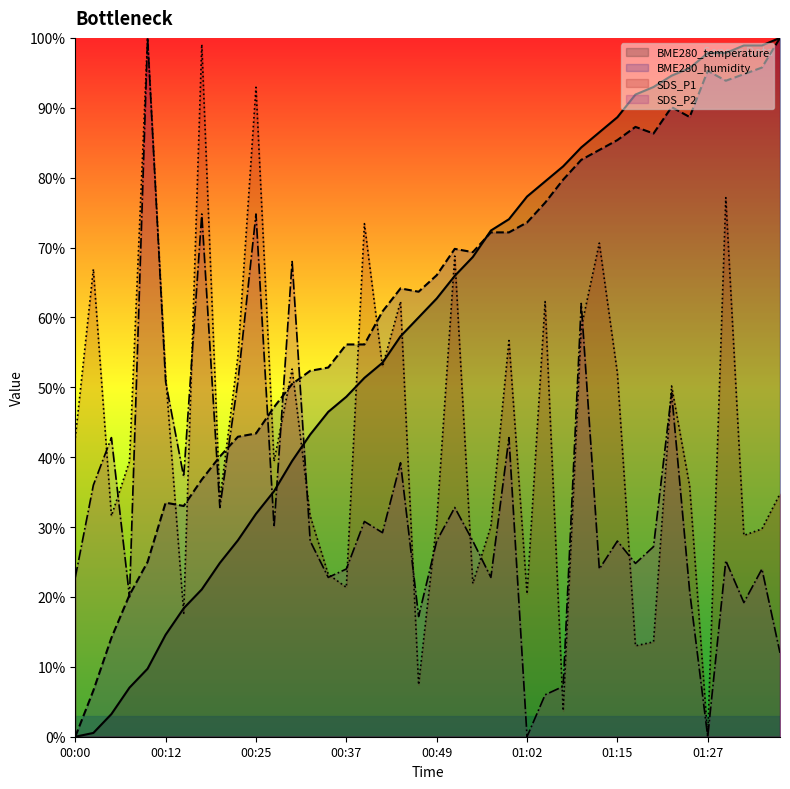

Reading right to left, transcribe all the data shown in this chart.

BME280_temperature: 01:37=100.0	01:35=98.9	01:32=98.9	01:30=97.8	01:27=97.8	01:25=95.7	01:22=94.6	01:20=93.0	01:17=91.9	01:15=88.6	01:12=86.5	01:09=84.3	01:07=81.6	01:04=79.5	01:02=77.3	00:59=74.1	00:57=72.4	00:54=68.6	00:52=65.9	00:49=62.7	00:47=60.0	00:44=57.3	00:42=53.5	00:39=51.4	00:37=48.6	00:34=46.5	00:32=43.2	00:30=39.5	00:27=35.1	00:25=31.9	00:22=28.1	00:20=24.9	00:17=21.1	00:15=18.4	00:12=14.6	00:10=9.7	00:07=7.0	00:05=3.2	00:03=0.5	00:00=0.0
BME280_humidity: 01:37=100.0	01:35=95.8	01:32=94.8	01:30=93.9	01:27=95.3	01:25=88.7	01:22=90.1	01:20=86.3	01:17=87.3	01:15=85.4	01:12=84.0	01:09=82.5	01:07=79.7	01:04=76.4	01:02=73.6	00:59=72.2	00:57=72.2	00:54=69.3	00:52=69.8	00:49=66.0	00:47=63.7	00:44=64.2	00:42=60.8	00:39=56.1	00:37=56.1	00:34=52.8	00:32=52.4	00:30=50.5	00:27=47.2	00:25=43.4	00:22=42.9	00:20=40.1	00:17=36.8	00:15=33.0	00:12=33.5	00:10=25.0	00:07=20.3	00:05=14.2	00:03=6.6	00:00=0.0
SDS_P1: 01:37=34.8	01:35=29.7	01:32=28.8	01:30=77.1	01:27=0.0	01:25=35.9	01:22=50.2	01:20=13.6	01:17=13.0	01:15=52.0	01:12=70.6	01:09=58.6	01:07=3.7	01:04=62.3	01:02=20.4	00:59=56.7	00:57=30.1	00:54=21.9	00:52=68.8	00:49=30.7	00:47=7.4	00:44=62.3	00:42=53.0	00:39=73.4	00:37=21.4	00:34=23.2	00:32=31.6	00:30=52.6	00:27=39.4	00:25=92.9	00:22=54.5	00:20=33.8	00:17=99.1	00:15=17.7	00:12=51.7	00:10=100.0	00:07=39.4	00:05=31.6	00:03=66.9	00:00=42.8
SDS_P2: 01:37=12.0	01:35=24.0	01:32=19.2	01:30=25.2	01:27=0.0	01:25=20.8	01:22=49.2	01:20=27.2	01:17=24.8	01:15=28.0	01:12=24.0	01:09=62.0	01:07=7.2	01:04=6.0	01:02=0.0	00:59=42.8	00:57=22.8	00:54=28.0	00:52=32.8	00:49=28.0	00:47=17.2	00:44=39.2	00:42=29.2	00:39=30.8	00:37=24.0	00:34=22.8	00:32=28.0	00:30=68.0	00:27=30.0	00:25=74.8	00:22=50.8	00:20=32.8	00:17=74.8	00:15=37.2	00:12=50.8	00:10=100.0	00:07=20.0	00:05=42.8	00:03=36.0	00:00=22.8